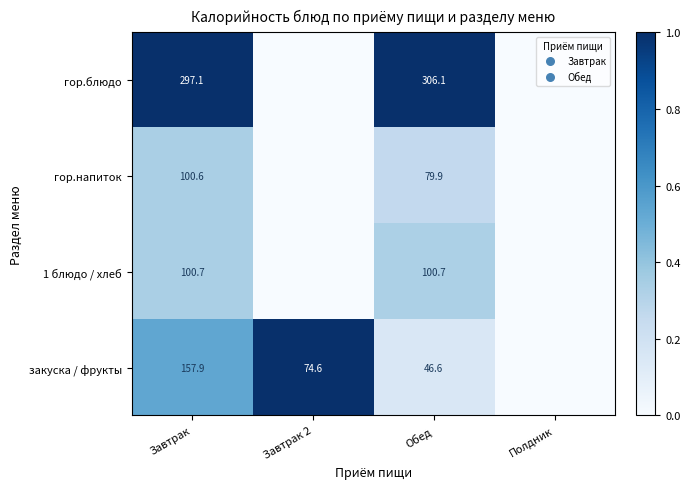

What is the total value across all series at Обед?

533.3